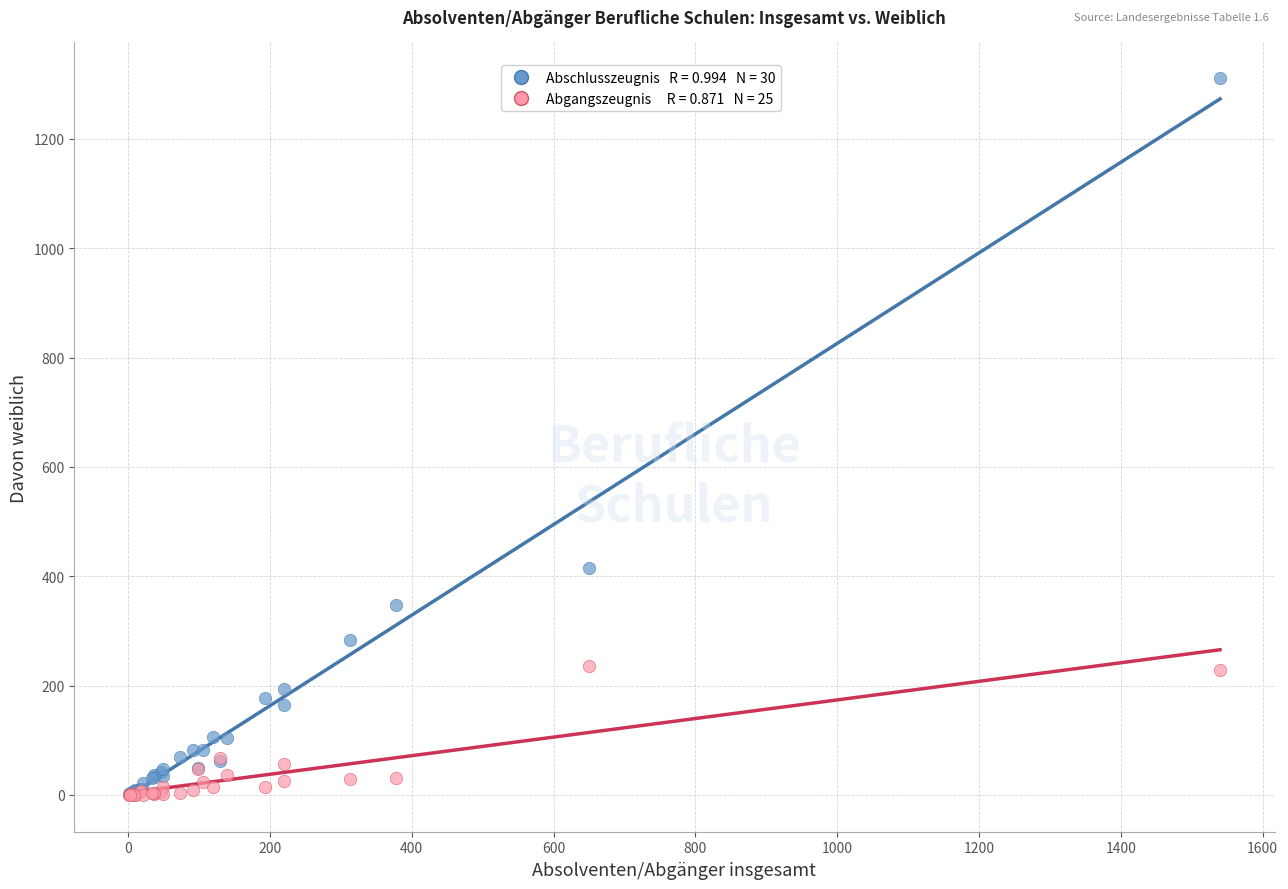

Across all series, what Y value is closest to 655?

415